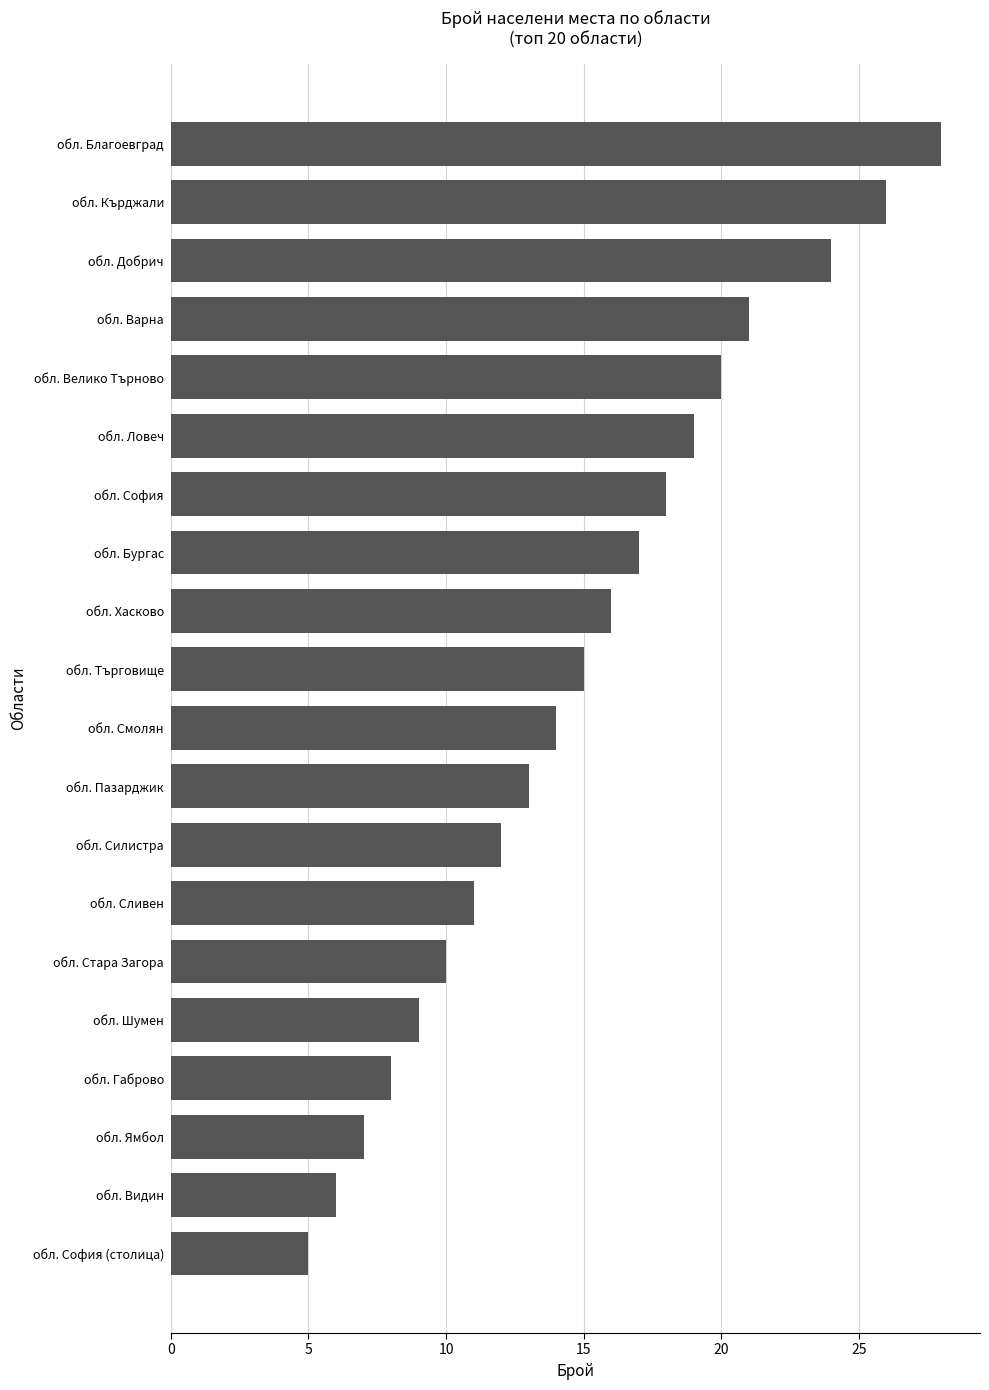

Reading bottom to top, transcribe all the data shown in this chart.

5	6	7	8	9	10	11	12	13	14	15	16	17	18	19	20	21	24	26	28